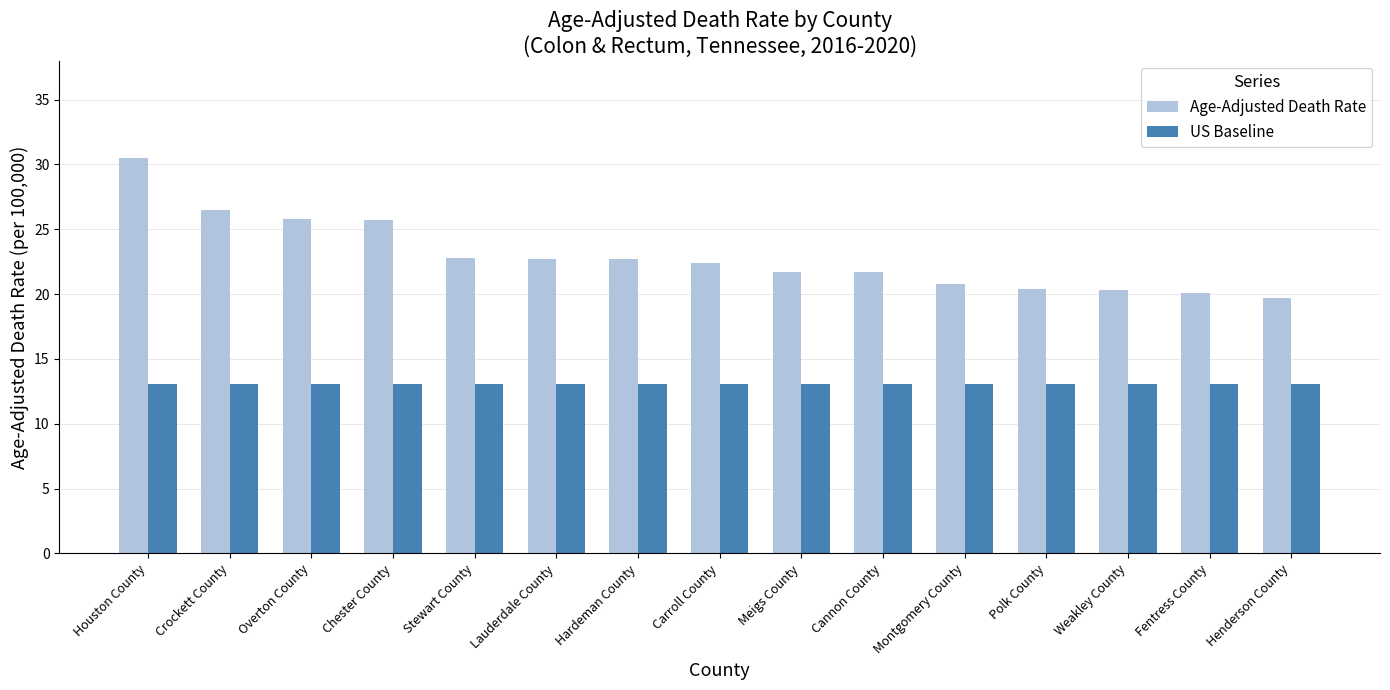

What is the sum of all Age-Adjusted Death Rate values?

343.8